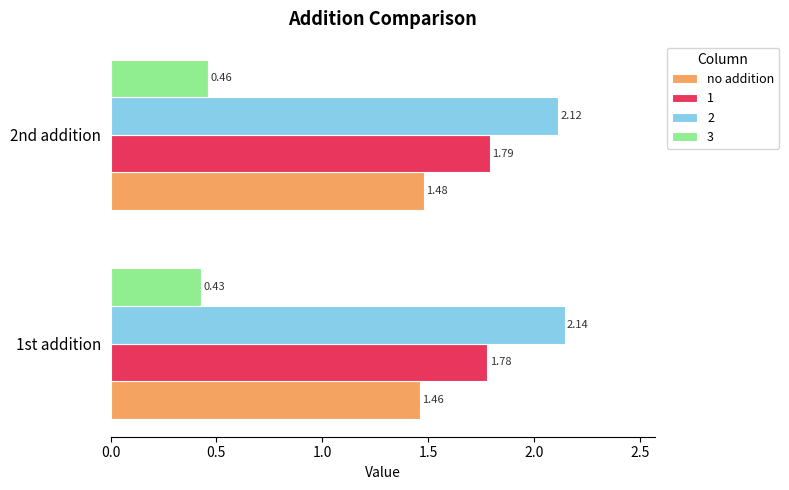

Count the number of data series in this chart.

4